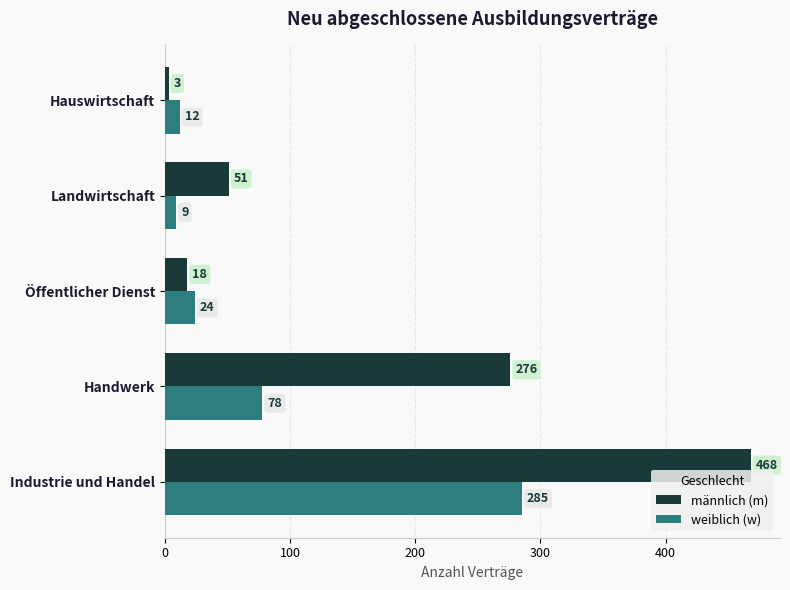

Which series has the largest range (max minus min)?

männlich (m)